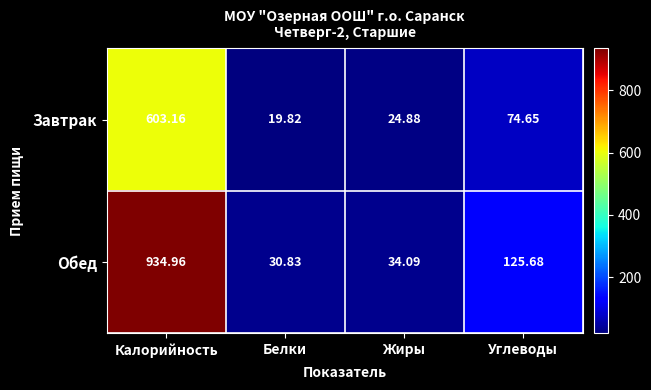

Where is Обед nearest to the value 482?

Углеводы